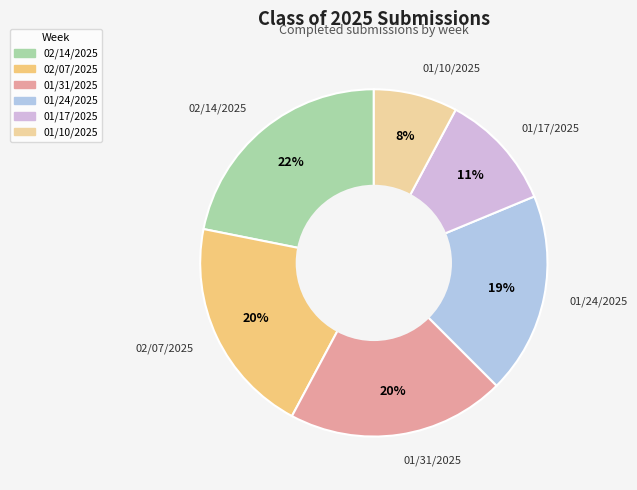

Which slice is the smallest?

01/10/2025